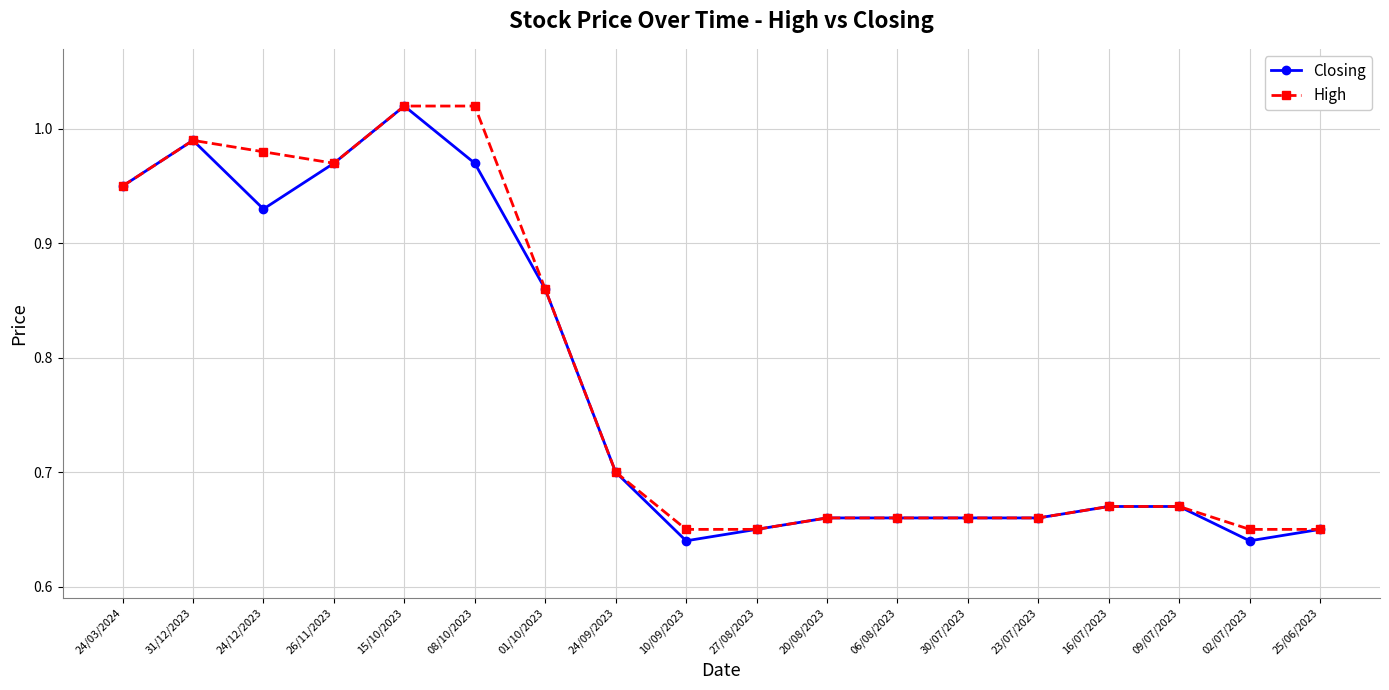

What is the label of the 7th point from the right?

06/08/2023